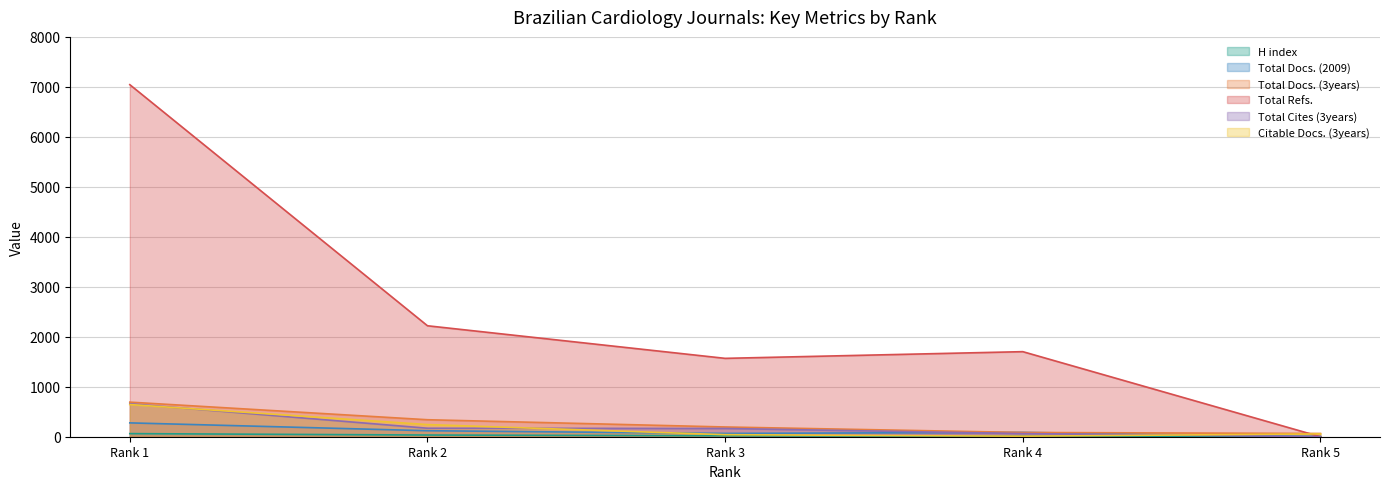

How many interior local valleys does the Total Docs. (2009) series have?

1